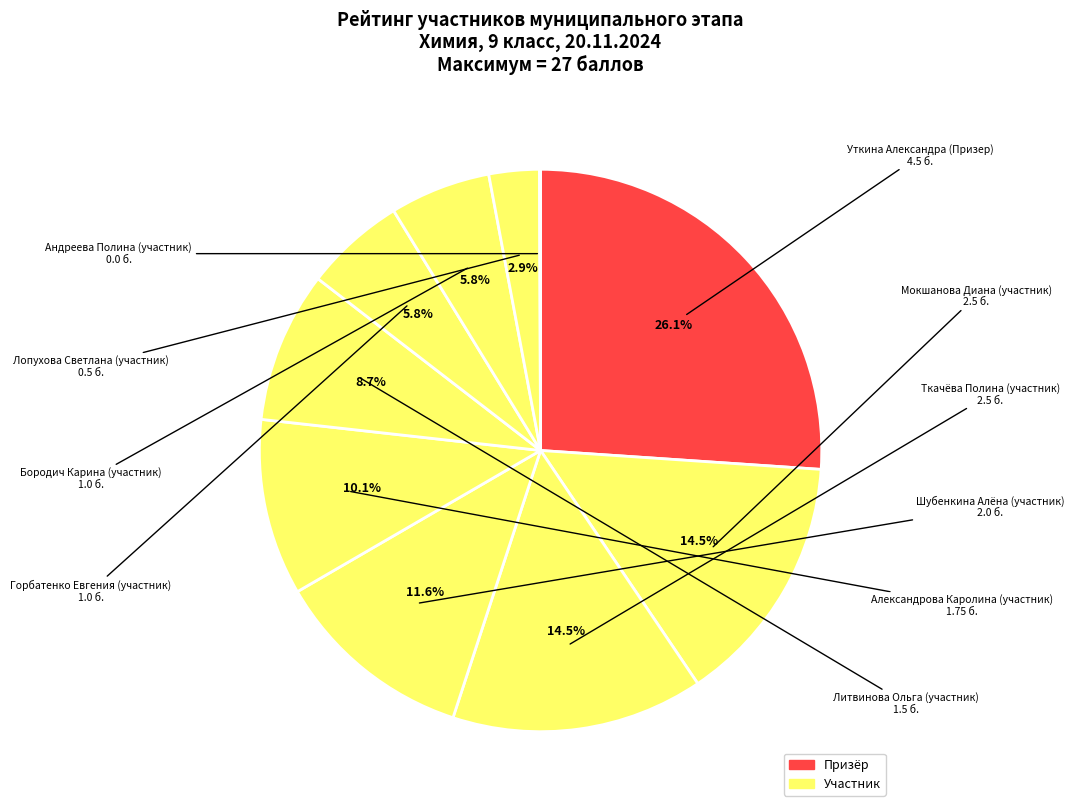

Which category has the biggest portion of the pie?

Уткина Александра (Призер)